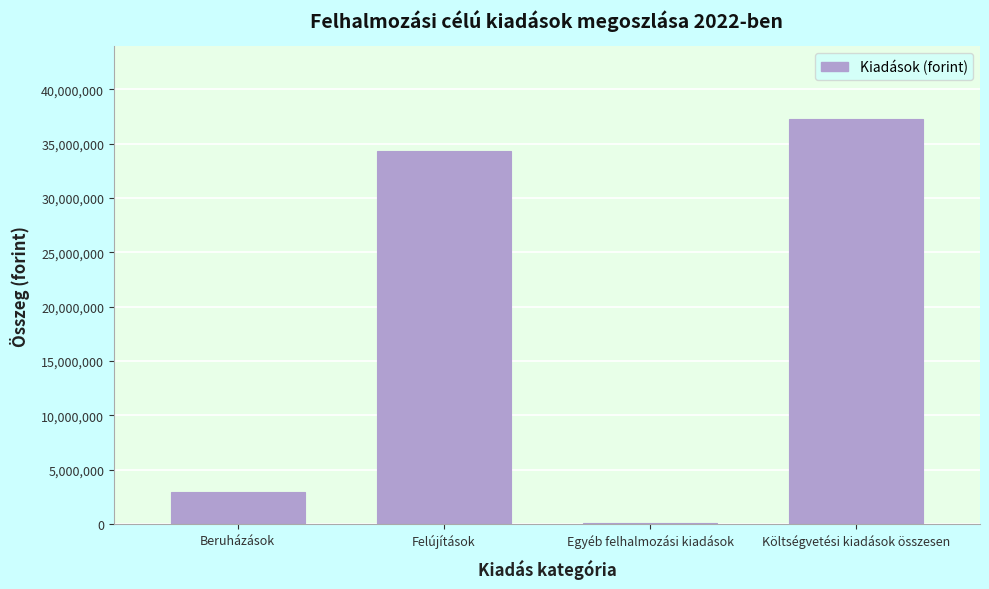

Reading left to right, transcribe all the data shown in this chart.

Beruházások=2906000	Felújítások=34282136	Egyéb felhalmozási kiadások=50793	Költségvetési kiadások összesen=37238929